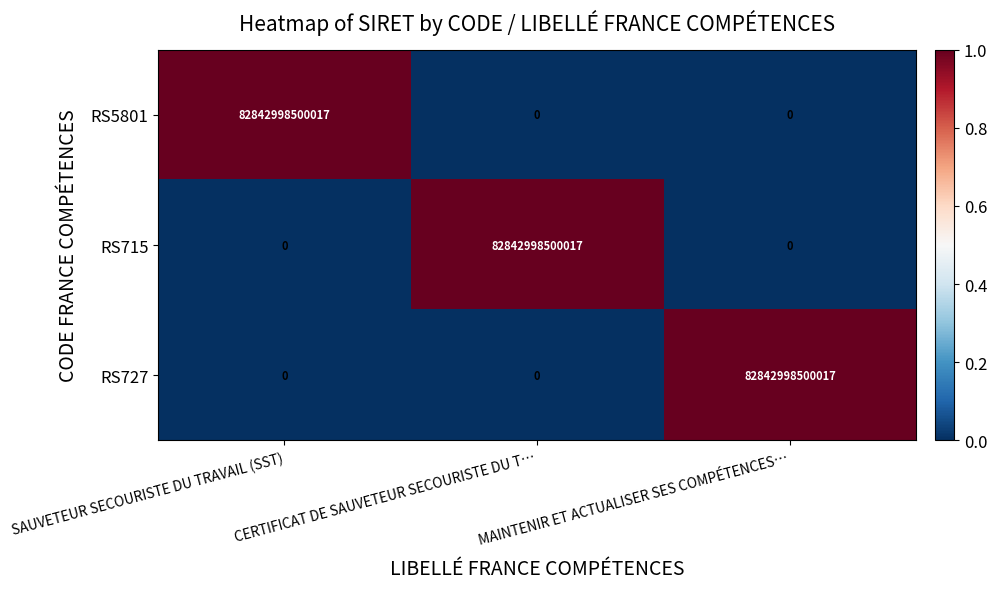

The value of RS727 at CERTIFICAT DE SAUVETEUR SECOURISTE DU T… is 0. True or false?

True